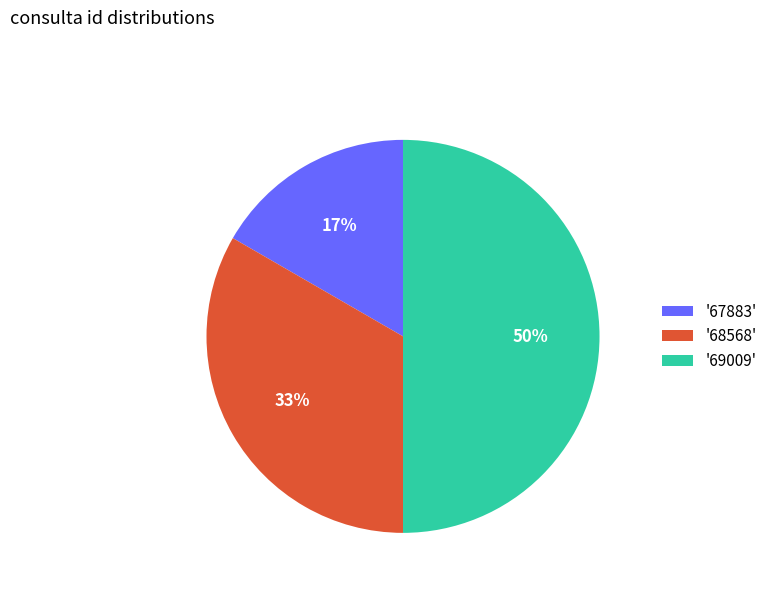

How many segments does this pie chart have?

3